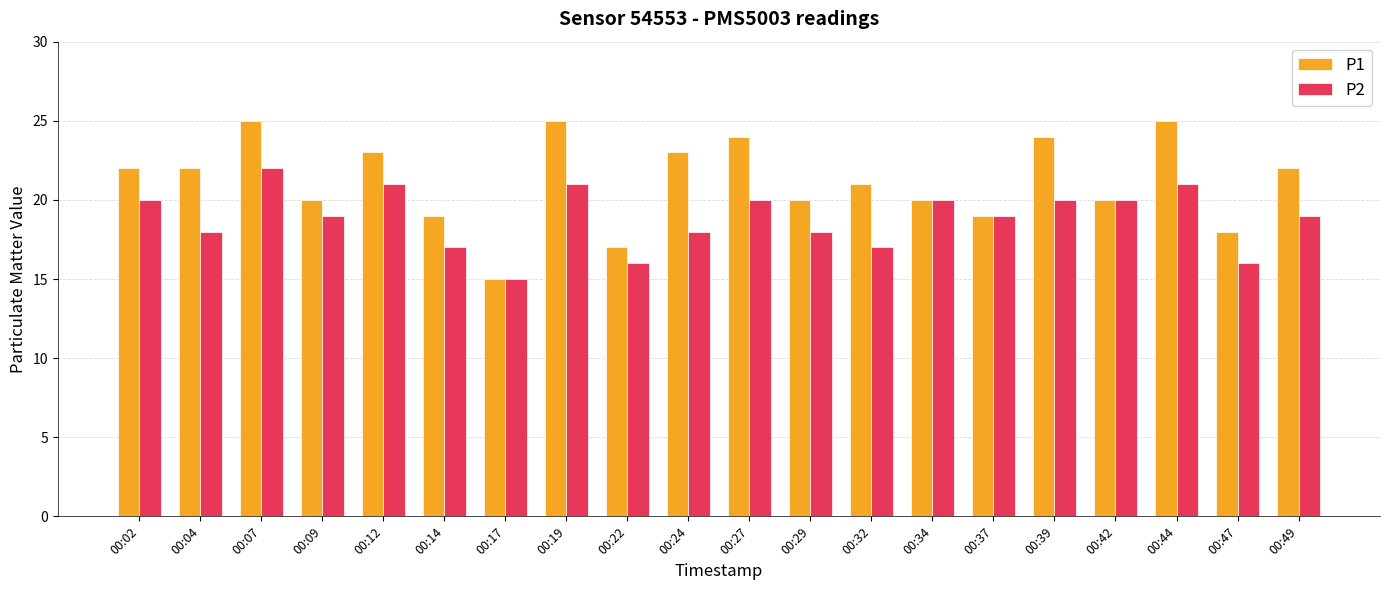

What is the maximum value for P1?

25